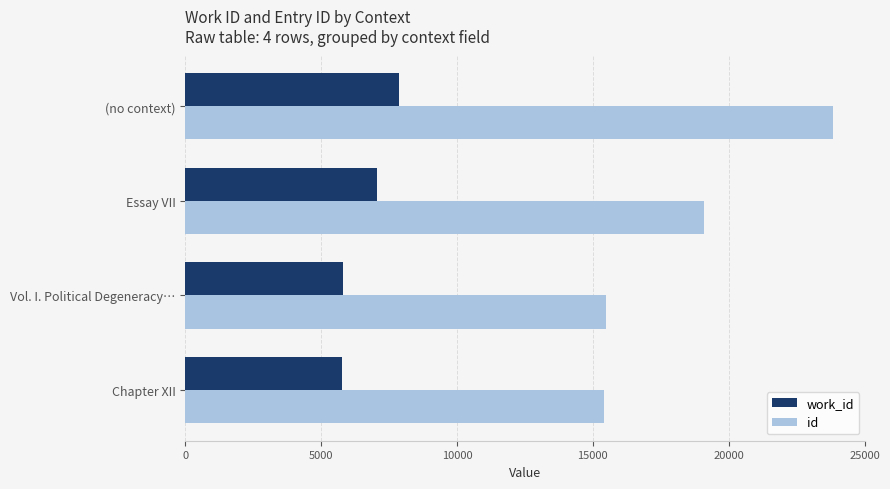

At how many categories does at least one series exceed 14492?

4